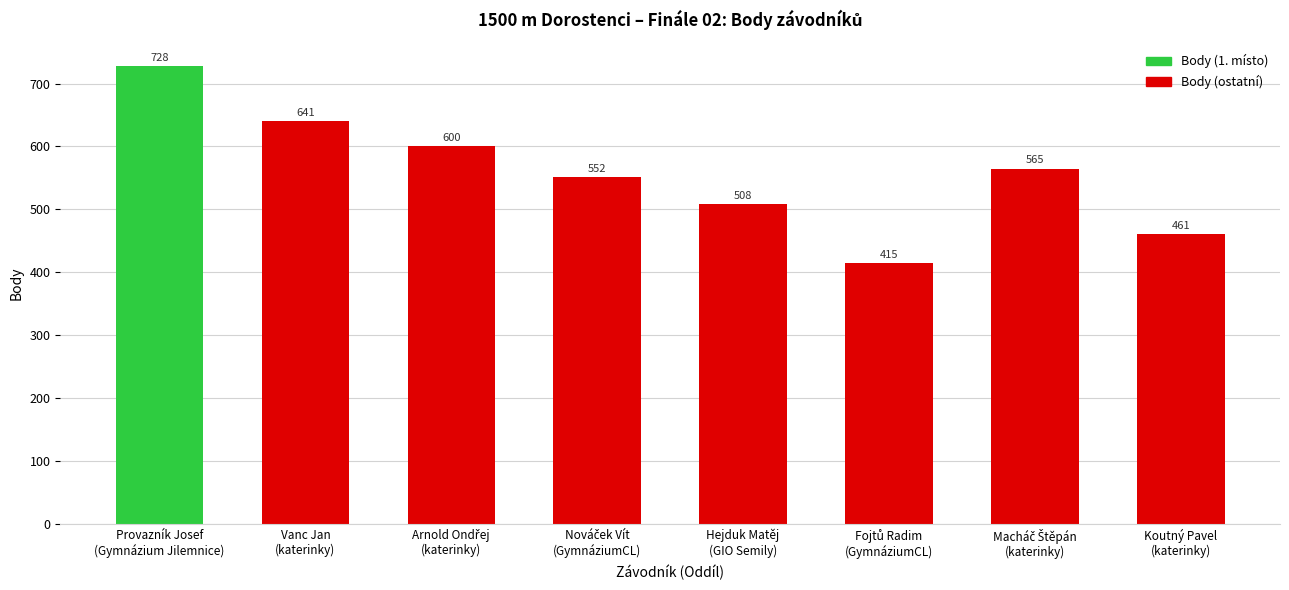

Which label corresponds to the largest value in the chart?

Provazník Josef
(Gymnázium Jilemnice)